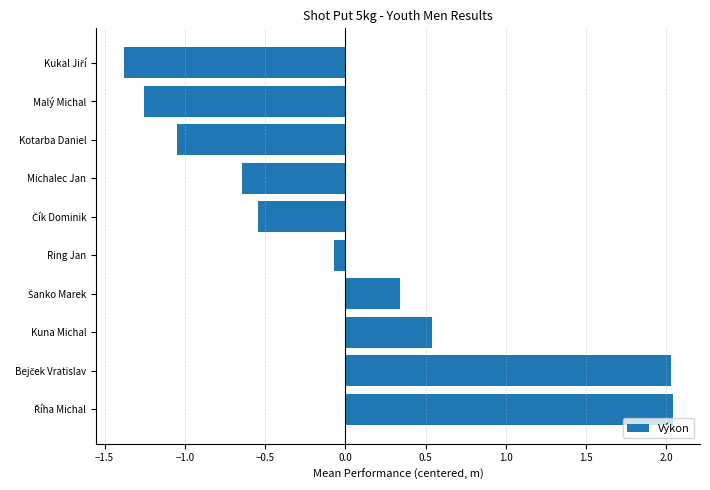

What is the difference between the second highest and second lowest values?

3.3